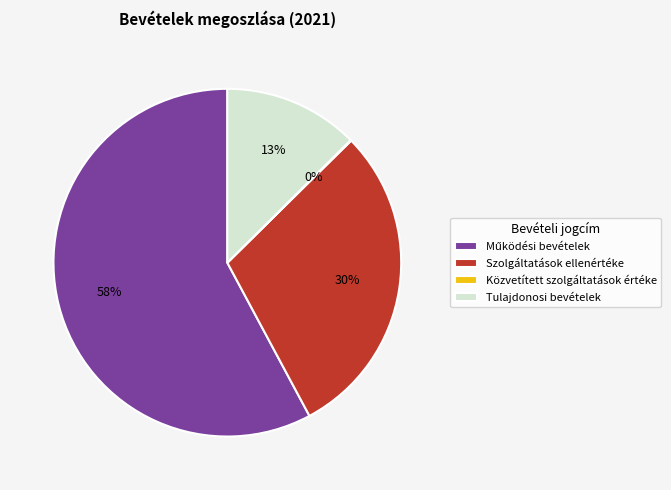

To the nearest percent, what is the average slice percentage?

25%